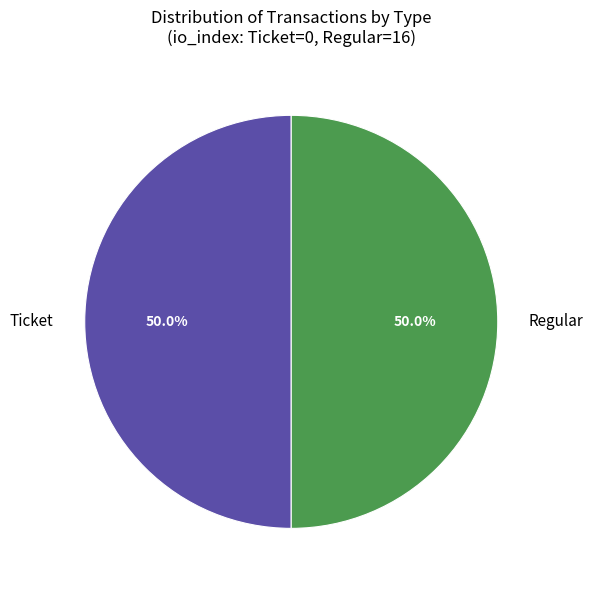

Approximately how many times larger is the value at Ticket compared to Regular?

1.0